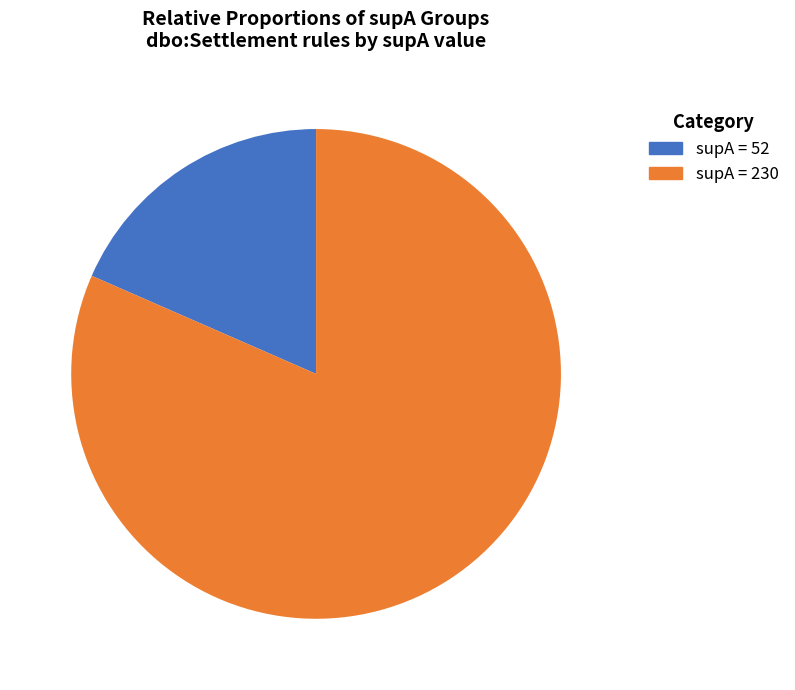

Which category has the biggest portion of the pie?

supA = 230